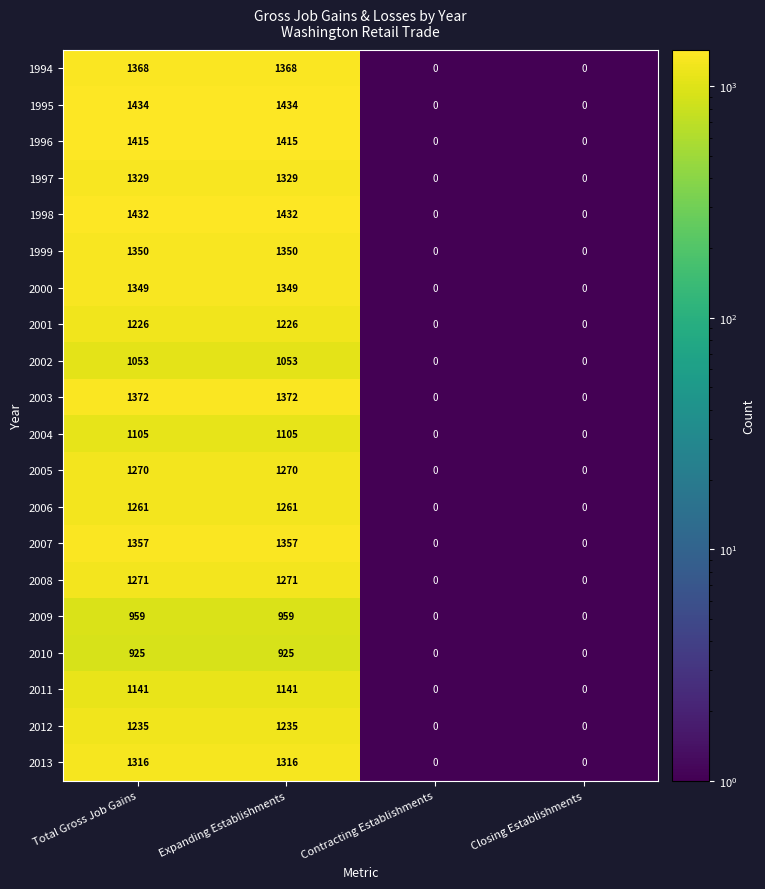

What is the maximum value shown in the chart?

1434